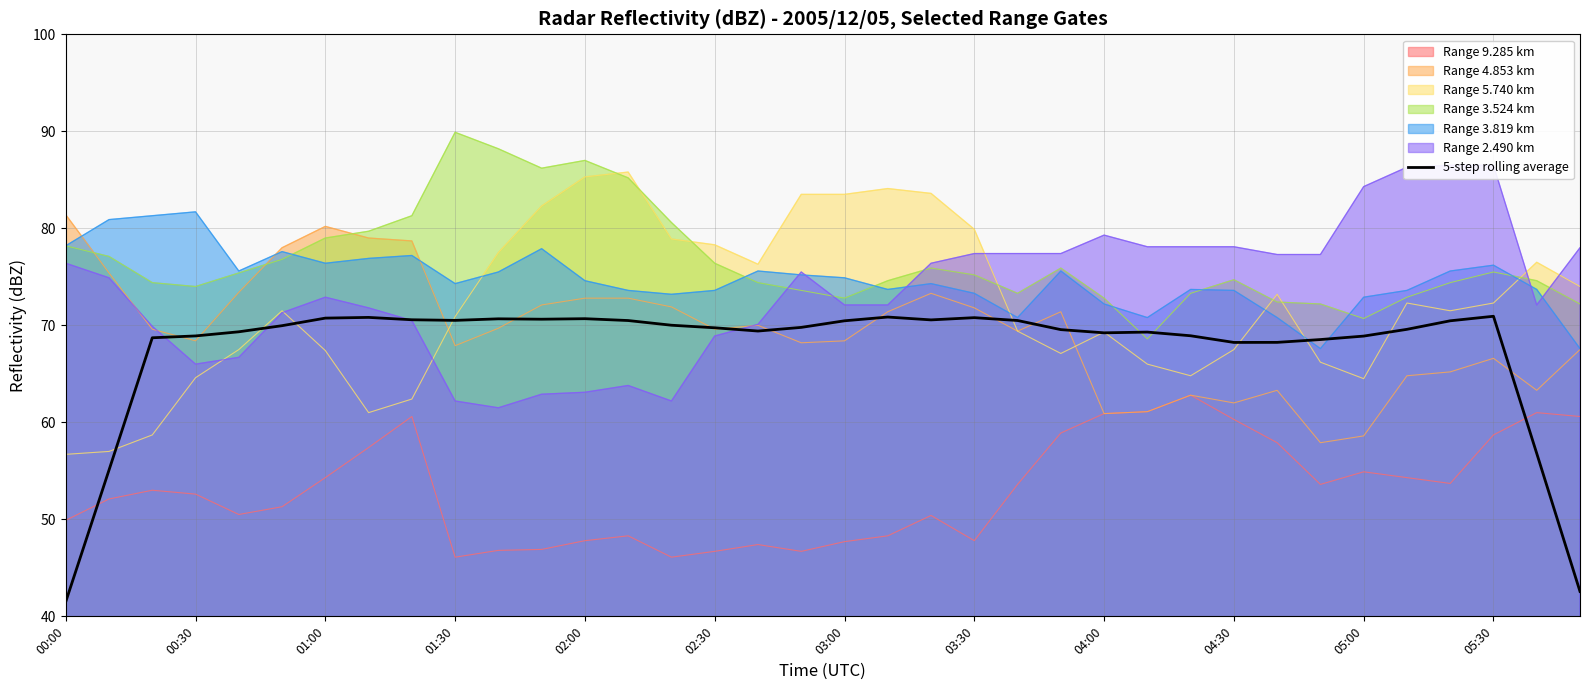

What is the value of the 35th point from the left?

56.8